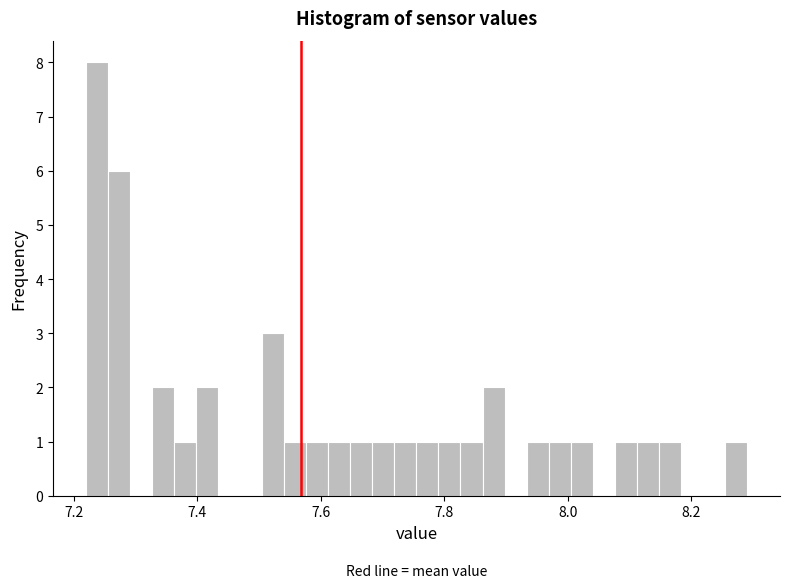

Around what value on the x-axis is the tallest bar? Give the approximate position of its centre, as read against the axis.

7.24